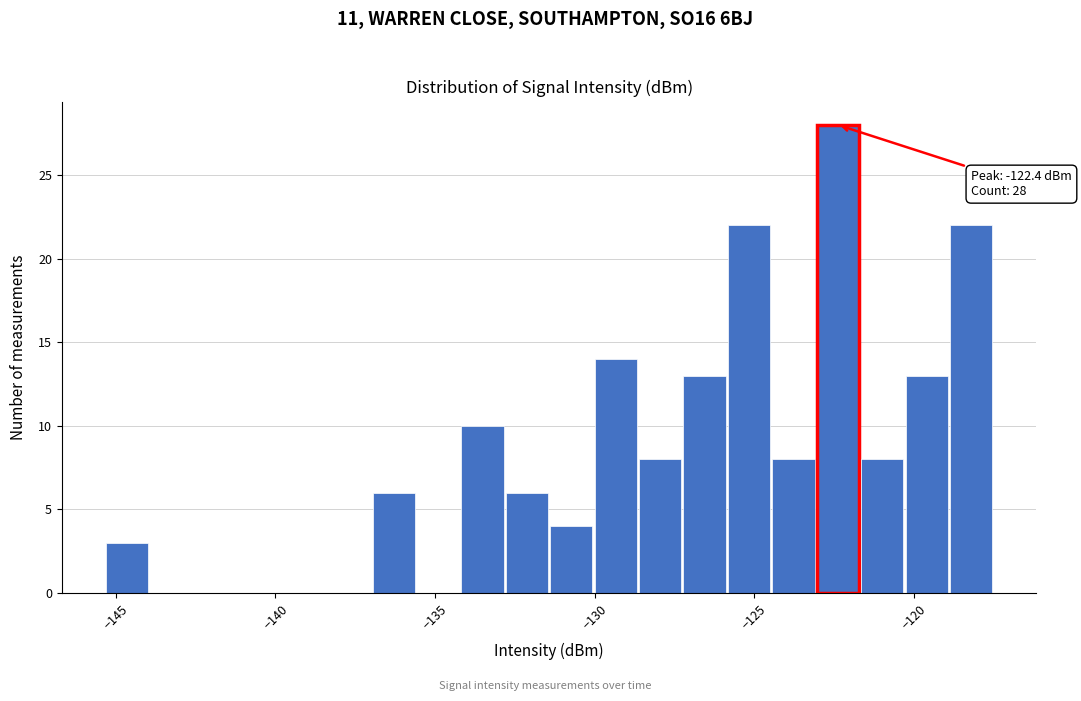

Around what value on the x-axis is the tallest bar? Give the approximate position of its centre, as read against the axis.

-122.5